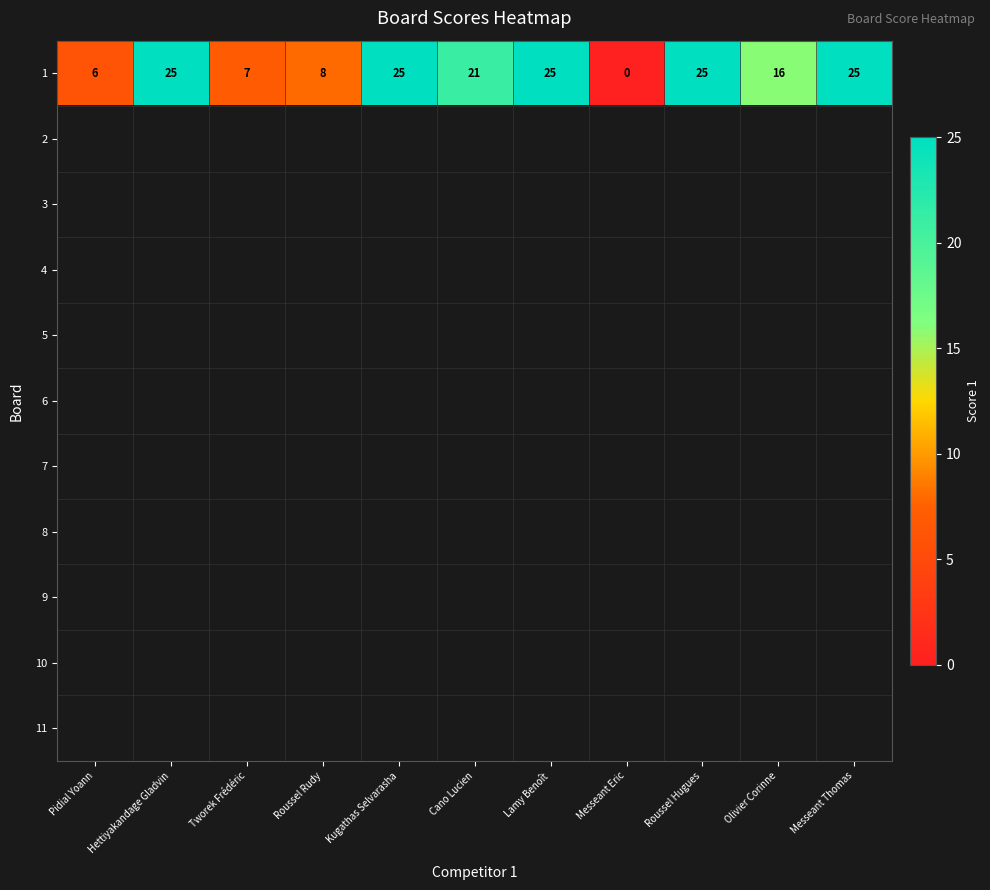

What is the difference between the second highest and minimum values in the 1 series?

25